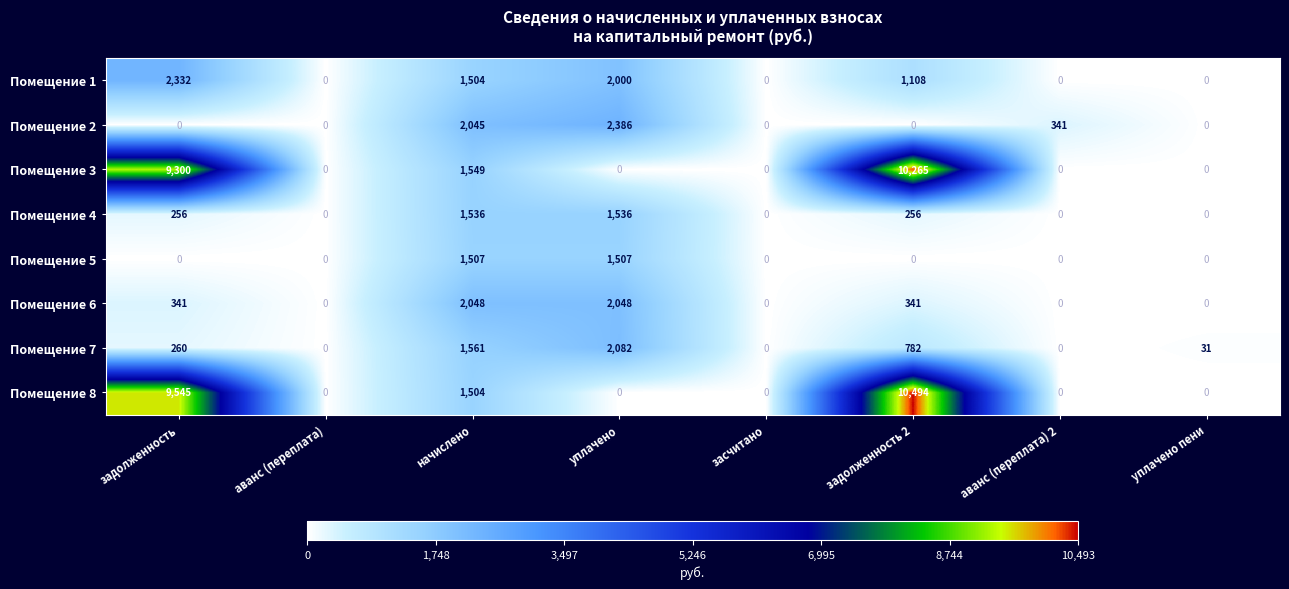

Rank the series by their maximum value, from highest to lowest.

Помещение 8, Помещение 3, Помещение 2, Помещение 1, Помещение 7, Помещение 6, Помещение 4, Помещение 5